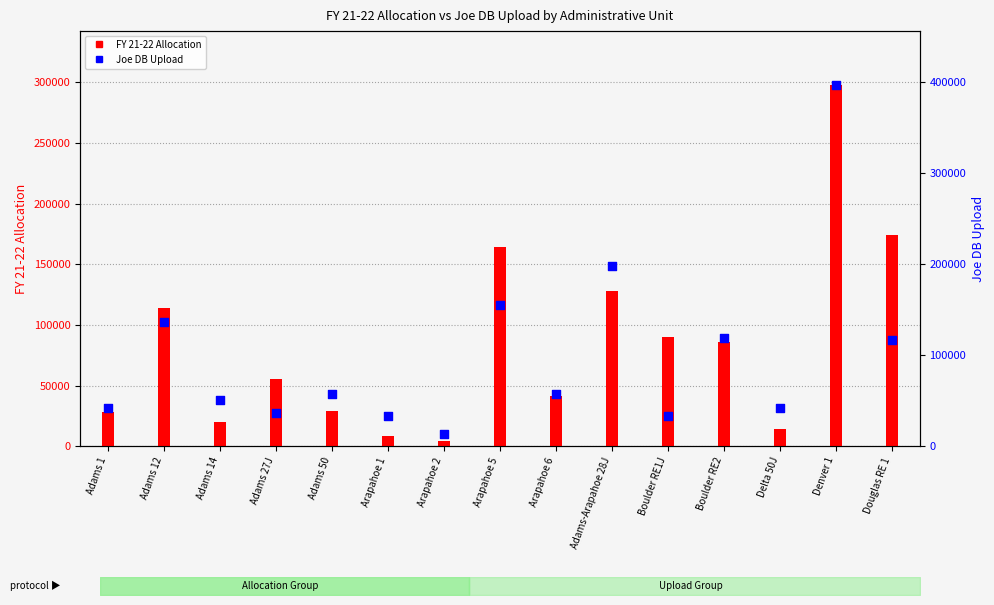

At which category is the sum across all series the highest?

Denver 1